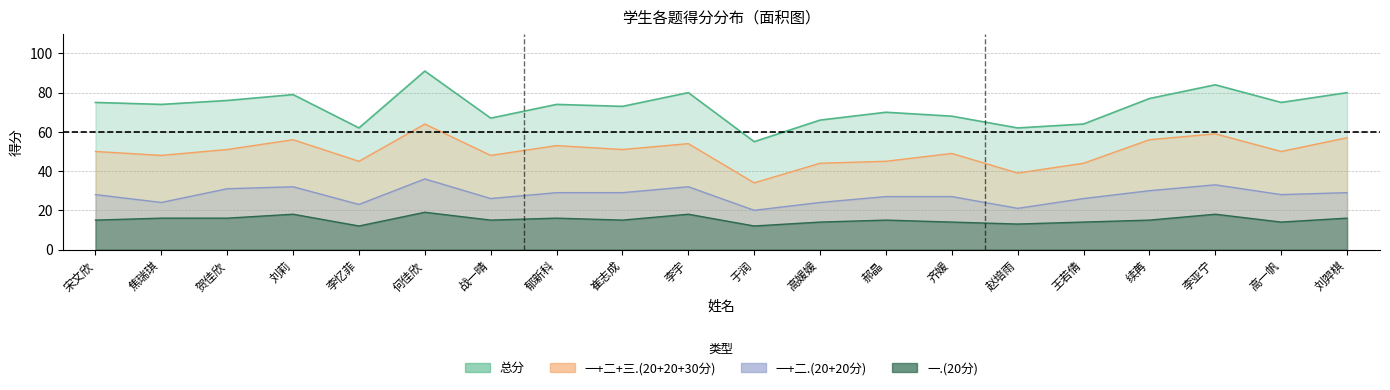

True or false: 三.(30分) has more than 1 interior local peaks.

True